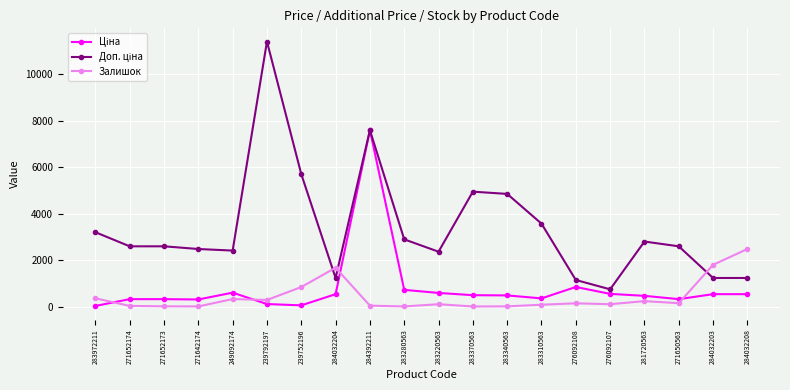

Which label corresponds to the largest value in the chart?

239792197